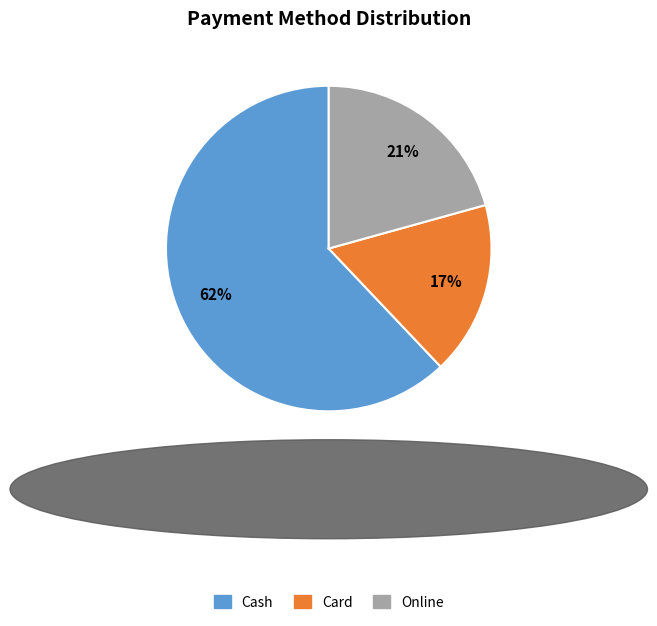

To the nearest percent, what is the average slice percentage?

33%